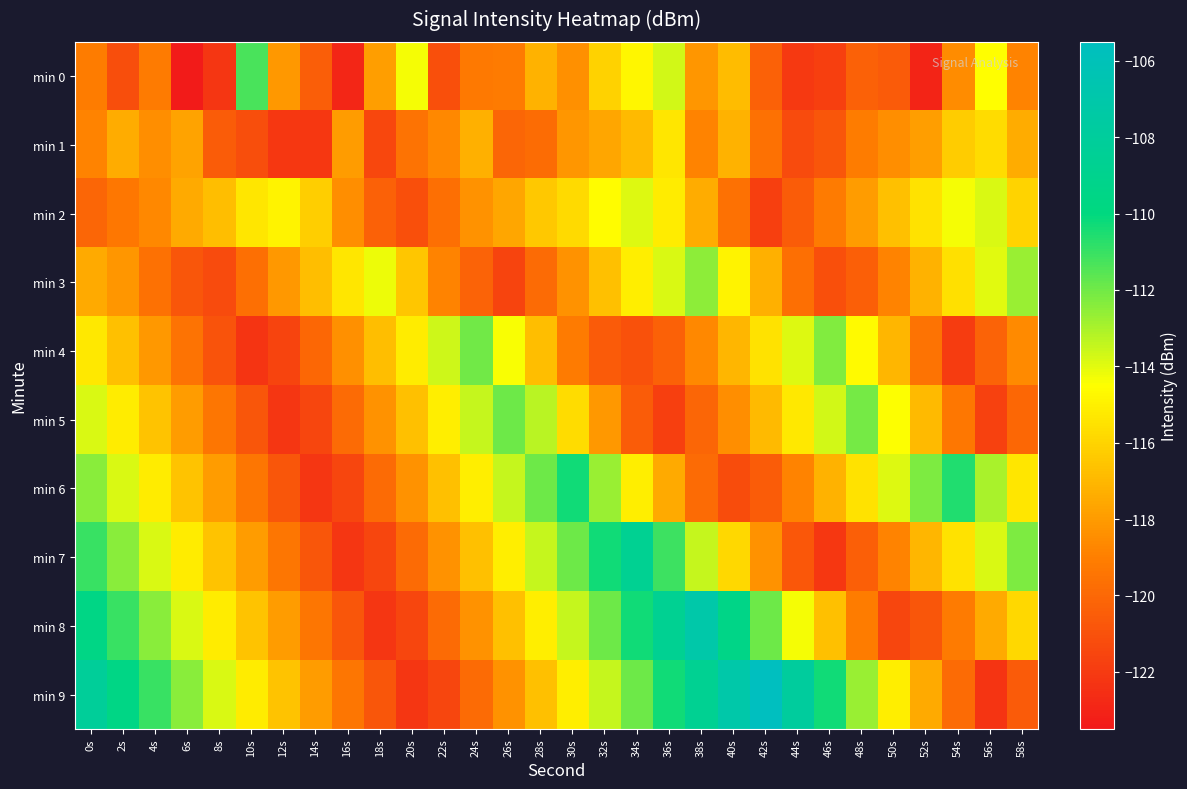

Which series has the widest spread of values?

min 9